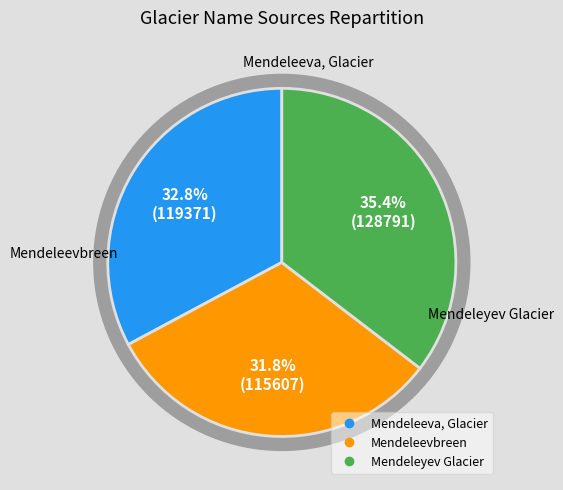

What percentage is NOT represented by Mendeleeva, Glacier?

67.2%